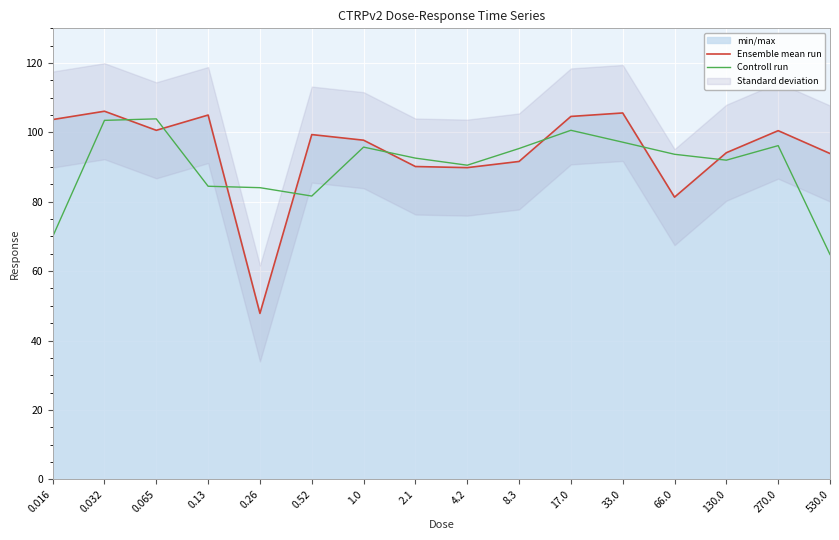

Rank the categories by Ensemble mean run value from highest to lowest.

0.032, 33.0, 0.13, 17.0, 0.016, 0.065, 270.0, 0.52, 1.0, 130.0, 530.0, 8.3, 2.1, 4.2, 66.0, 0.26